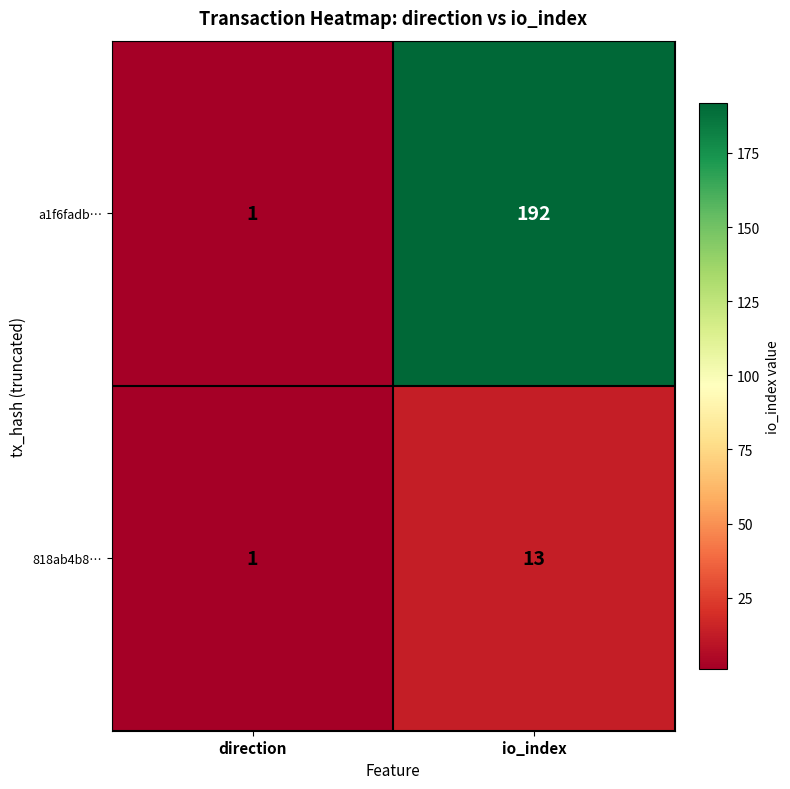

The a1f6fadb… series shows 192 at io_index. True or false?

True